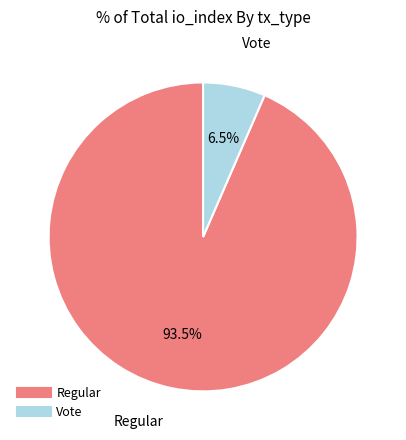

Is Regular the majority of the pie?

Yes